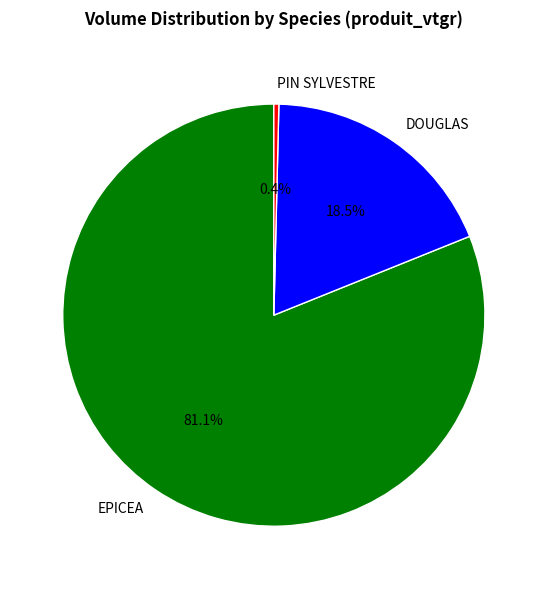

Rank the categories by value from highest to lowest.

EPICEA, DOUGLAS, PIN SYLVESTRE